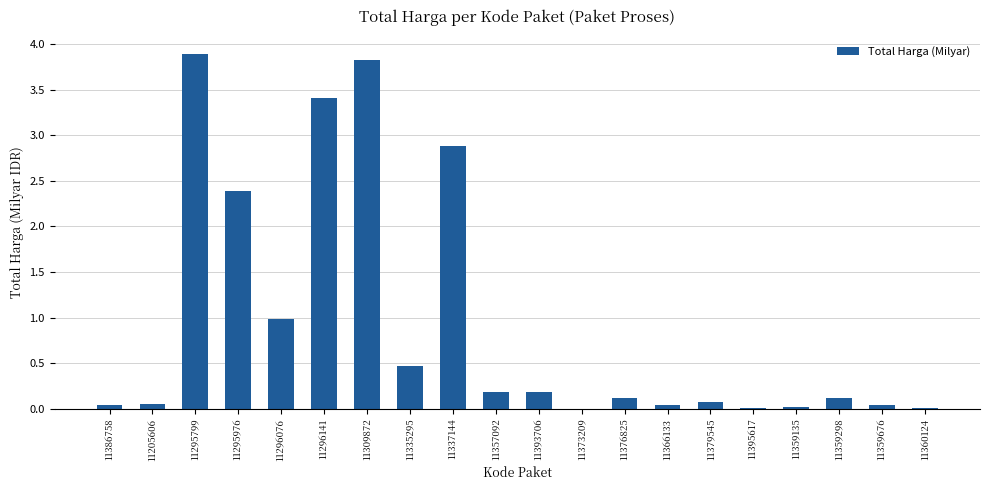

What is the change in value from 11295976 to 11379545?

-2.3